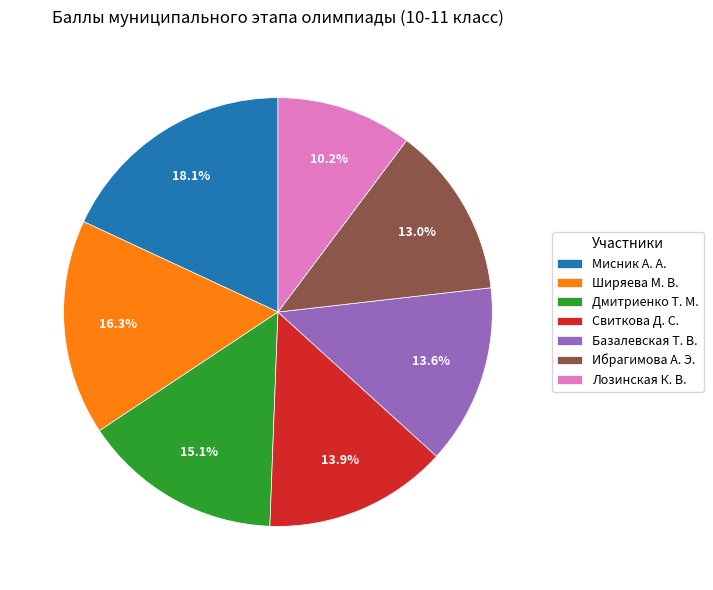

Approximately how many times larger is the value at Лозинская К. В. compared to Мисник А. А.?

0.6